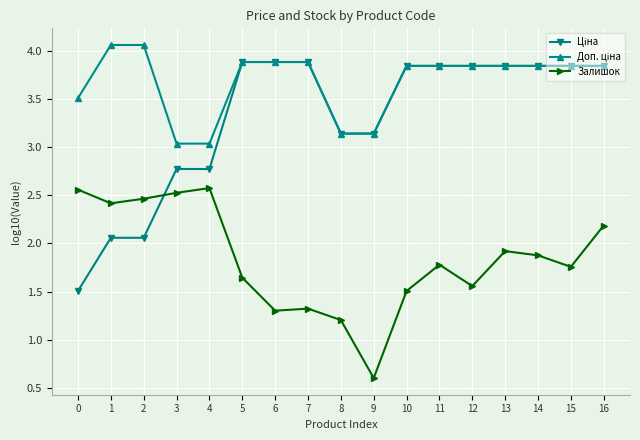

What is the total value across all series at 16?

9.9